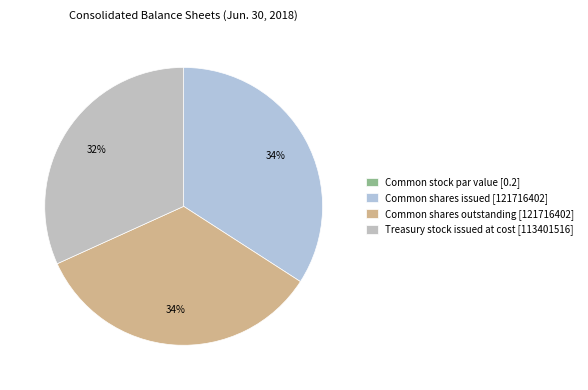

Which category has the smallest portion of the pie?

Common stock par value